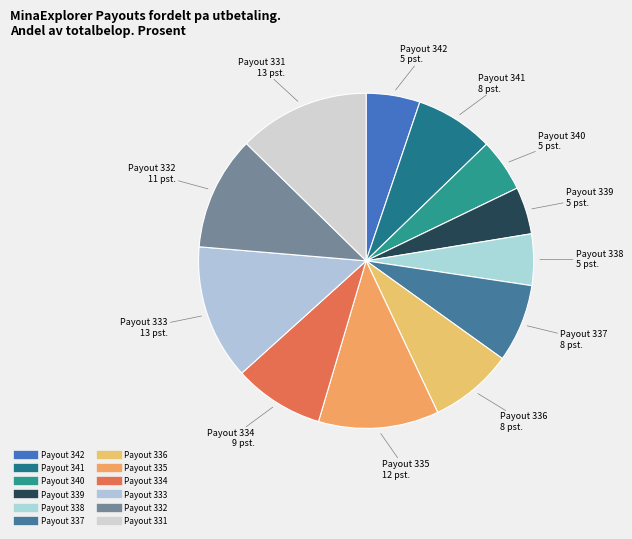

Between Payout 340 and Payout 335, which is larger?

Payout 335